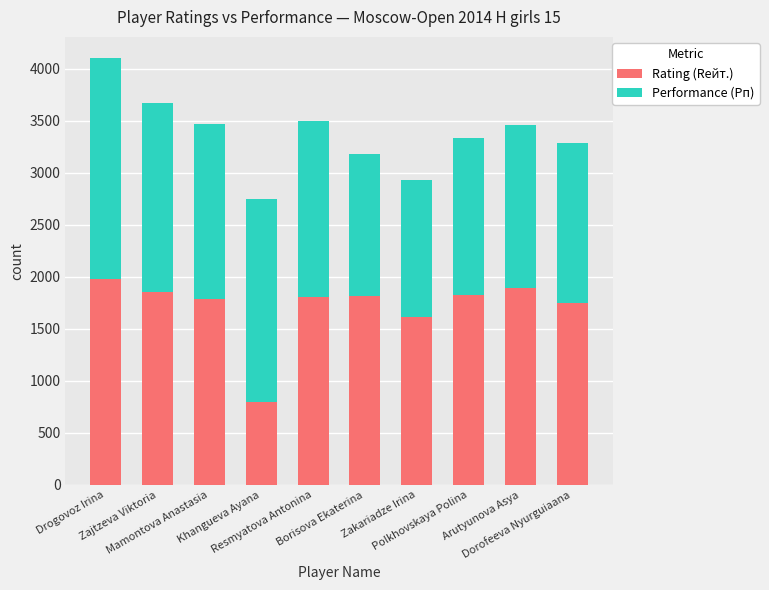

What is the maximum value for Rating (Rейт.)?

1981